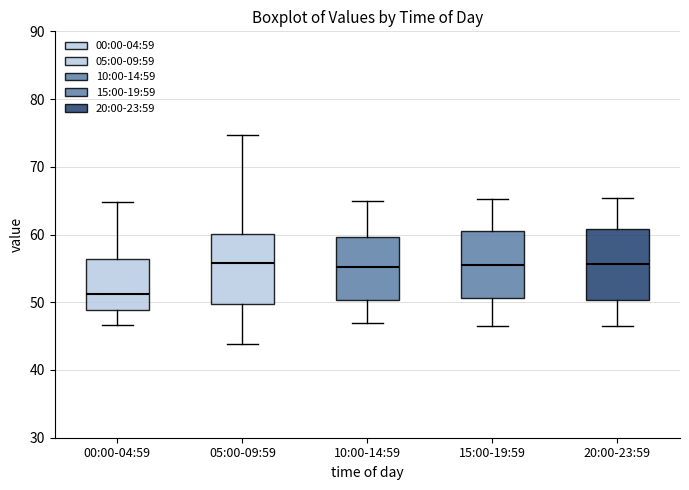

Where is the upper edge of the box for 10:00-14:59 on the y-axis? The values are not printed on the chart, so give them approximately, as read against the axis.

60